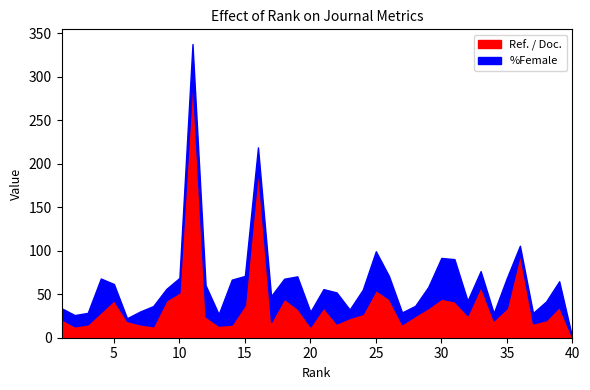

True or false: %Female has a value of 23.1 at 8.

True